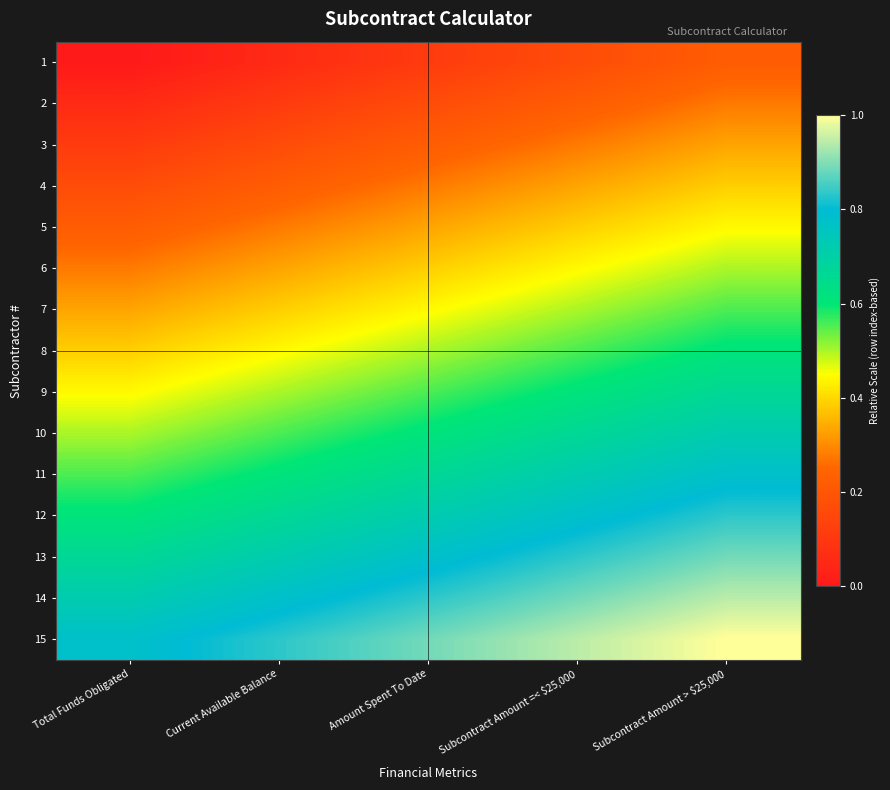

At how many categories does at least one series exceed 0?

5